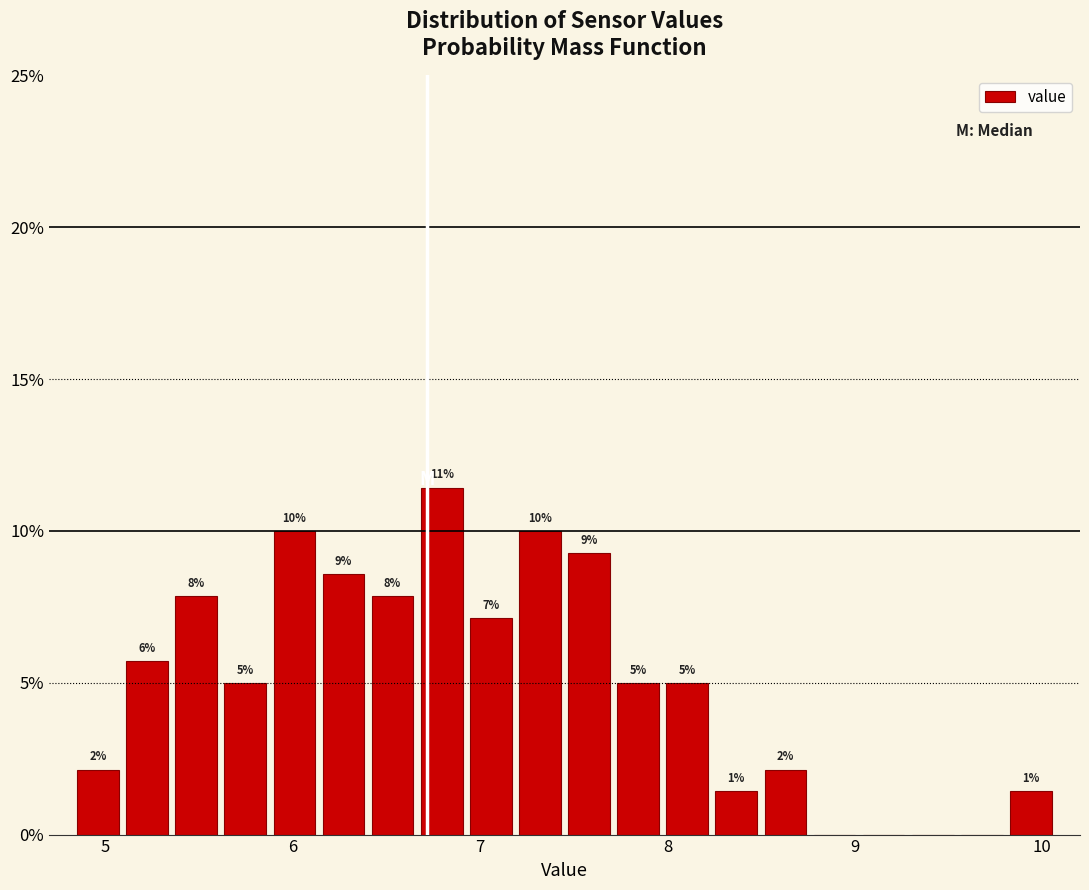

Around what value on the x-axis is the tallest bar? Give the approximate position of its centre, as read against the axis.

6.8